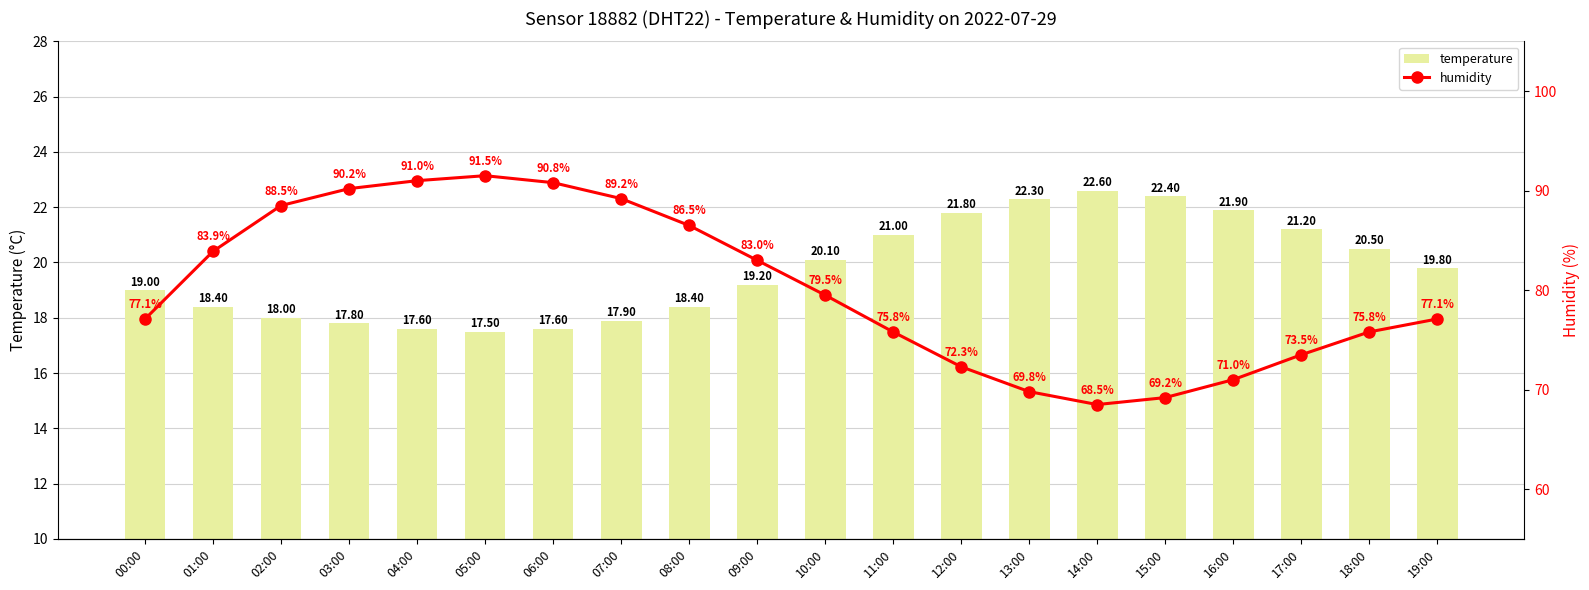

Which series has the largest range (max minus min)?

humidity